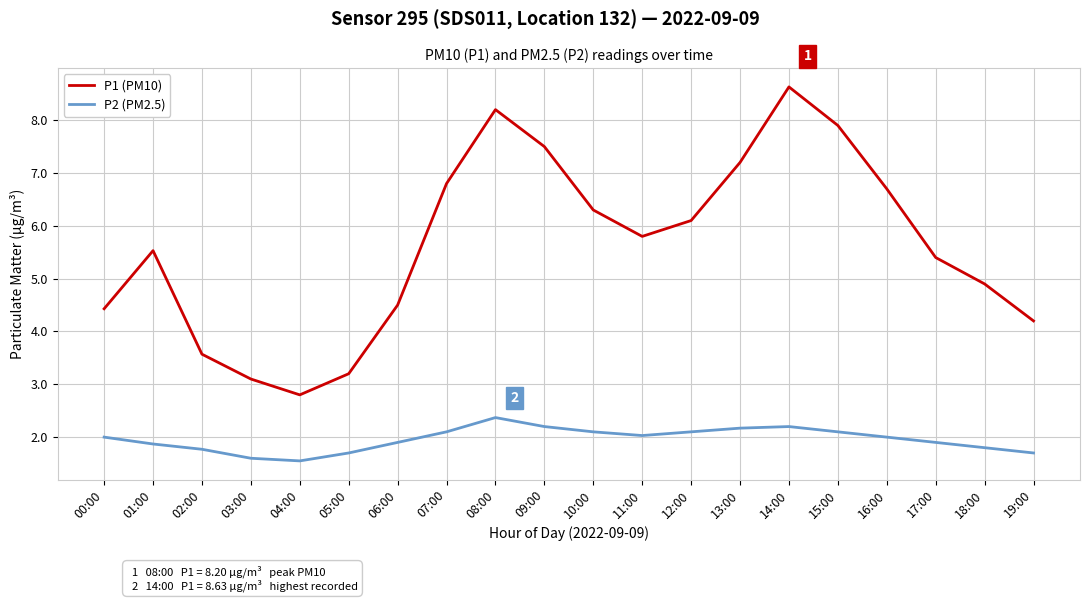

What is the total value across all series at 14:00?

10.8